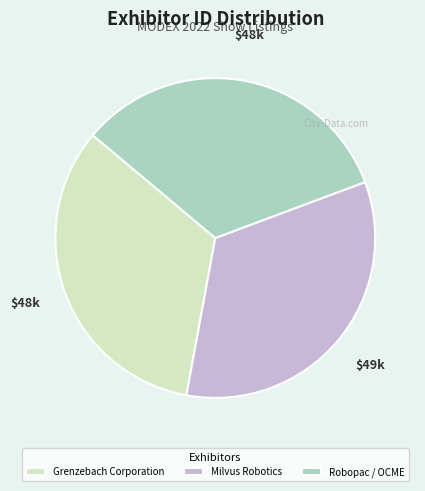

Is it true that Milvus Robotics is 34% of the pie?

True